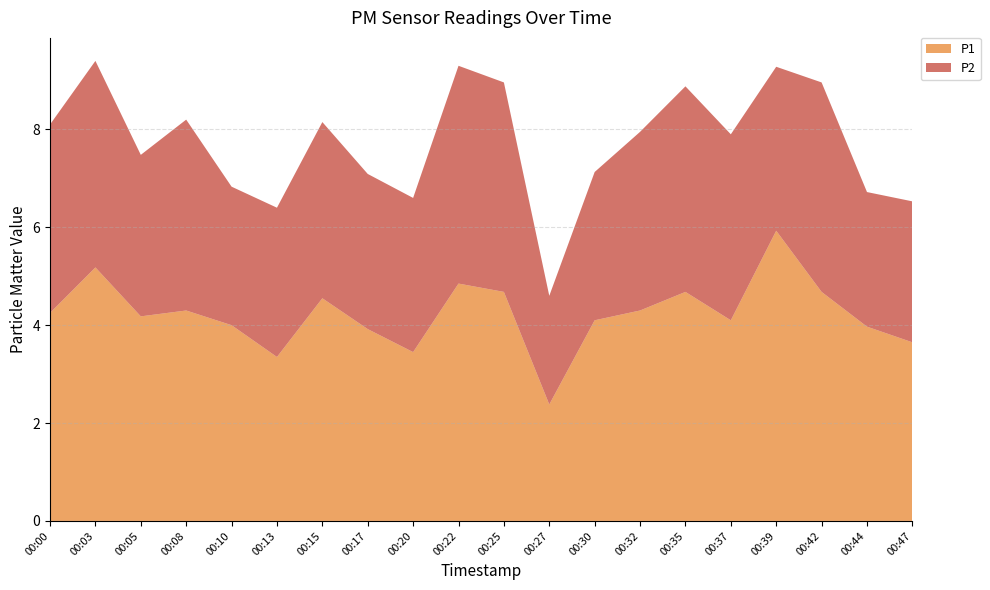

Reading left to right, what are all the values shown in this chart?

P1: 4.2	5.2	4.2	4.3	4.0	3.4	4.5	3.9	3.5	4.8	4.7	2.4	4.1	4.3	4.7	4.1	5.9	4.7	4.0	3.6
P2: 3.9	4.2	3.3	3.9	2.8	3.0	3.6	3.2	3.1	4.5	4.3	2.2	3.0	3.6	4.2	3.8	3.4	4.3	2.8	2.9